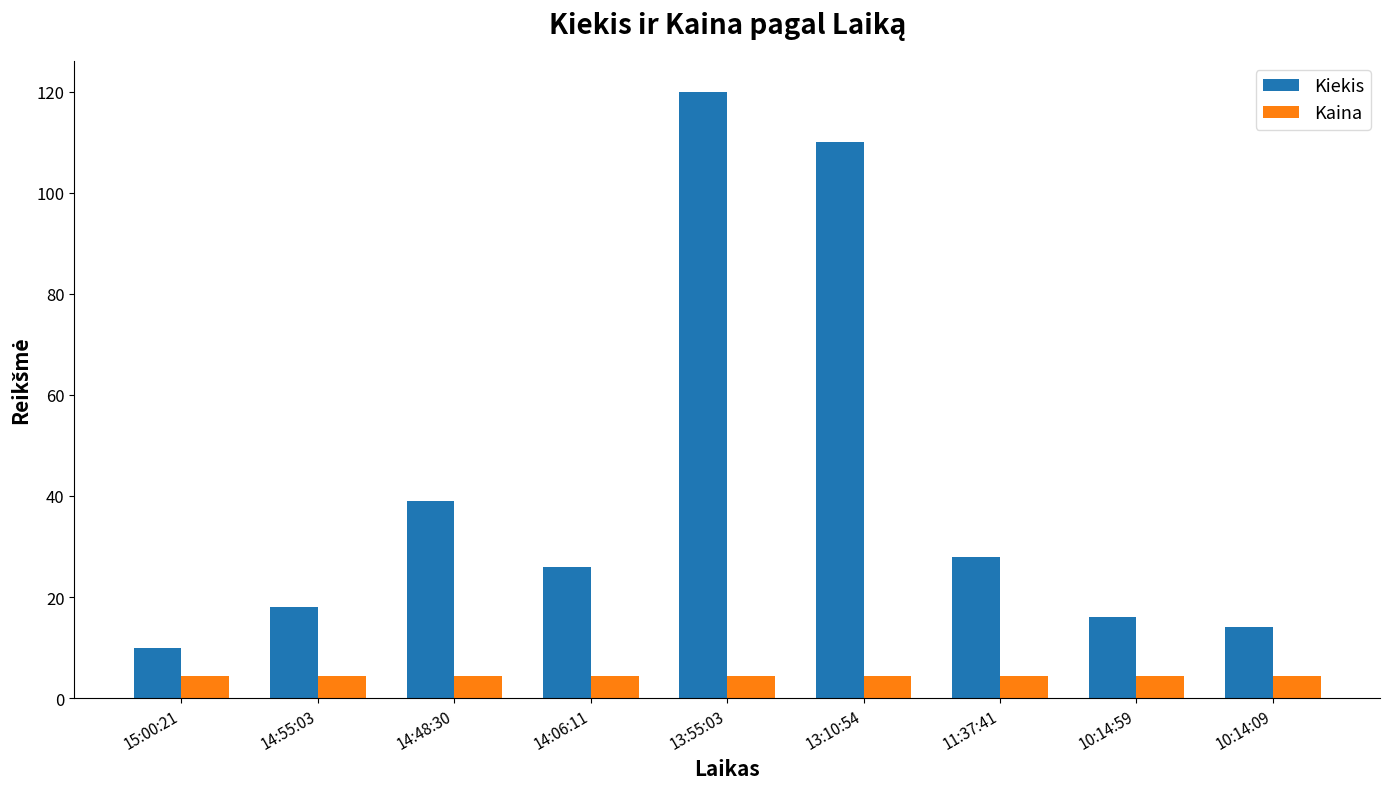

True or false: Kiekis has a value of 16.4 at 15:00:21.

False